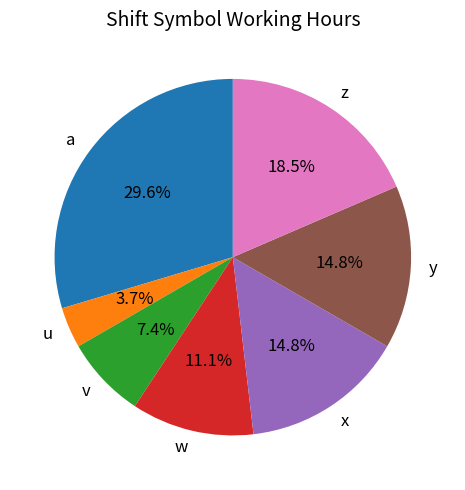

How much of the chart is everything except x?

85.2%